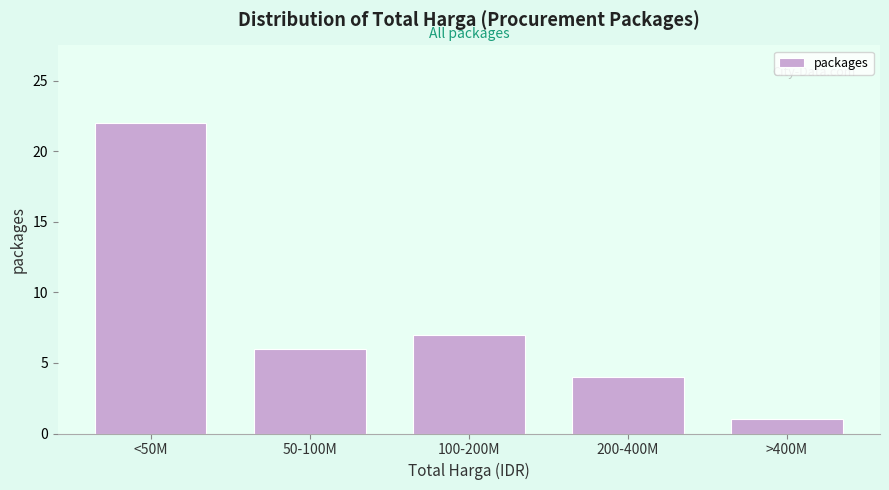

Reading right to left, what are all the values shown in this chart?

>400M=1	200-400M=4	100-200M=7	50-100M=6	<50M=22